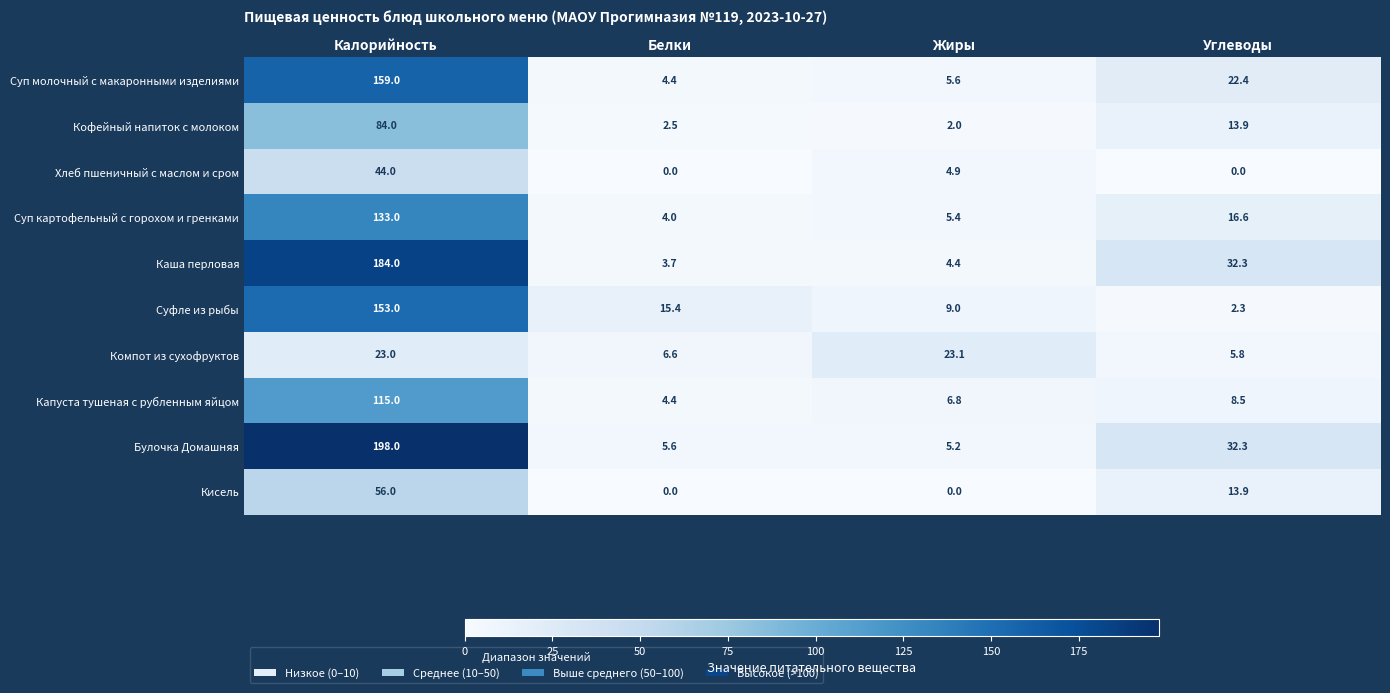

Which category has the highest value across all series?

Калорийность